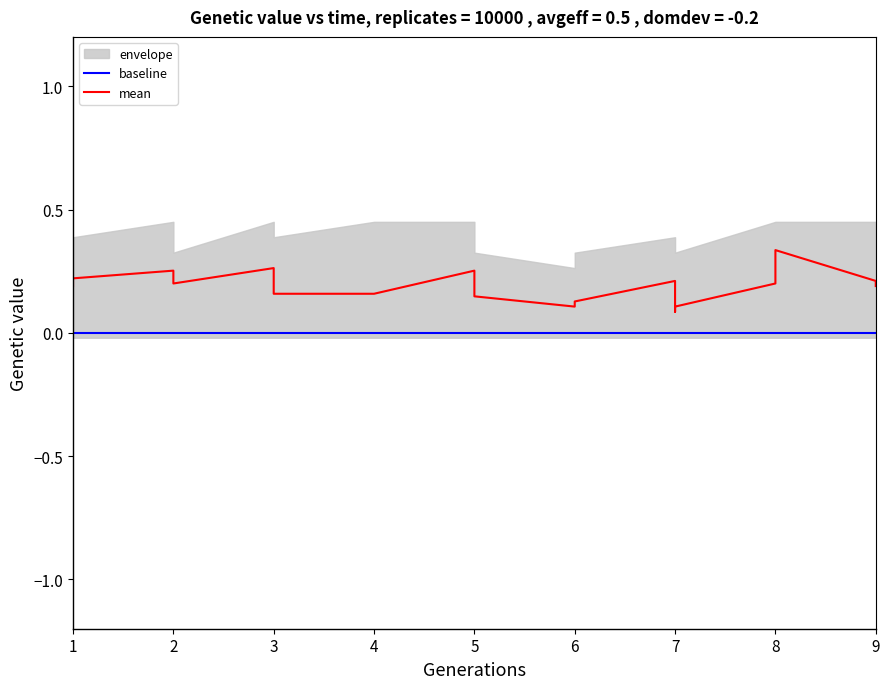

Reading right to left, extract all data points from this chart.

baseline: 0.0	0.0	0.0	0.0	0.0	0.0	0.0	0.0	0.0	0.0	0.0	0.0	0.0	0.0	0.0	0.0	0.0	0.0
mean: 0.2	0.2	0.3	0.2	0.1	0.1	0.2	0.1	0.1	0.1	0.3	0.2	0.2	0.3	0.2	0.3	0.2	0.2